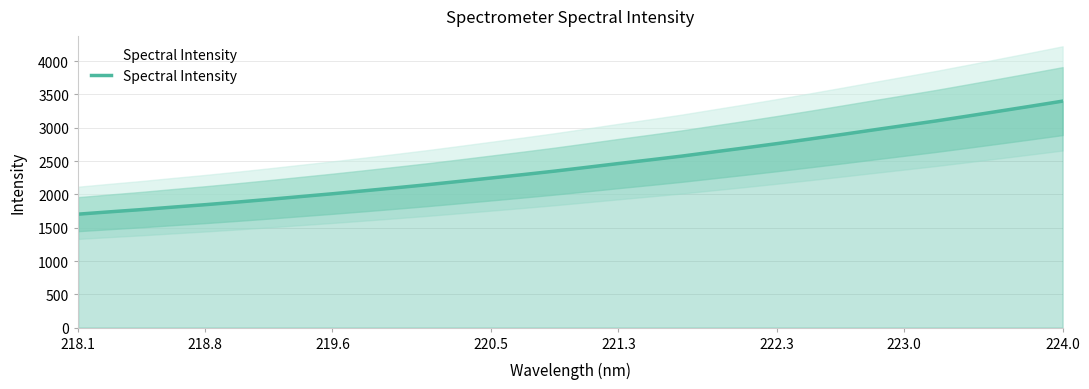

Reading left to right, extract all data points from this chart.

1703.2	1738.4	1772.2	1809.6	1845.6	1884.4	1925.1	1967.5	2009.5	2054.0	2099.4	2145.9	2195.6	2246.3	2297.1	2349.6	2405.8	2462.8	2518.1	2574.8	2637.0	2698.7	2762.4	2828.4	2896.0	2965.1	3033.4	3101.7	3174.8	3249.0	3323.7	3399.8